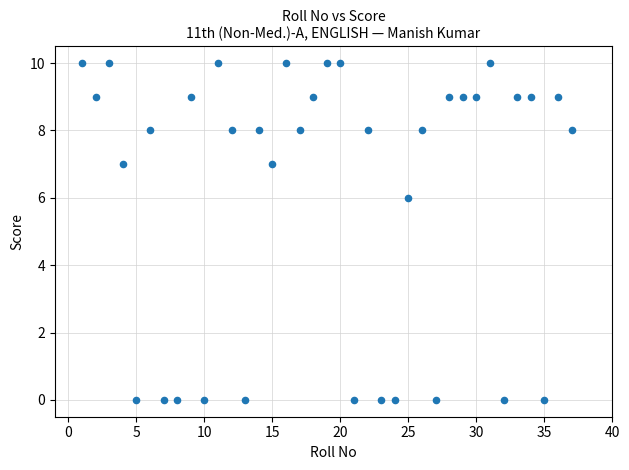

What is the range of X values (max minus min)?

36